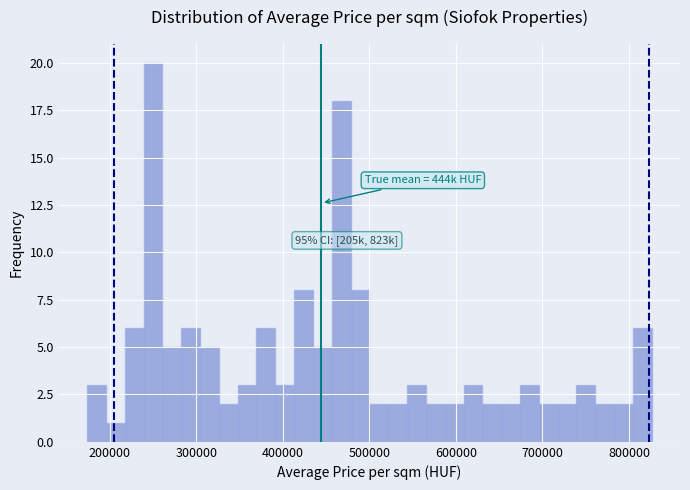

Around what value on the x-axis is the tallest bar? Give the approximate position of its centre, as read against the axis.

250000